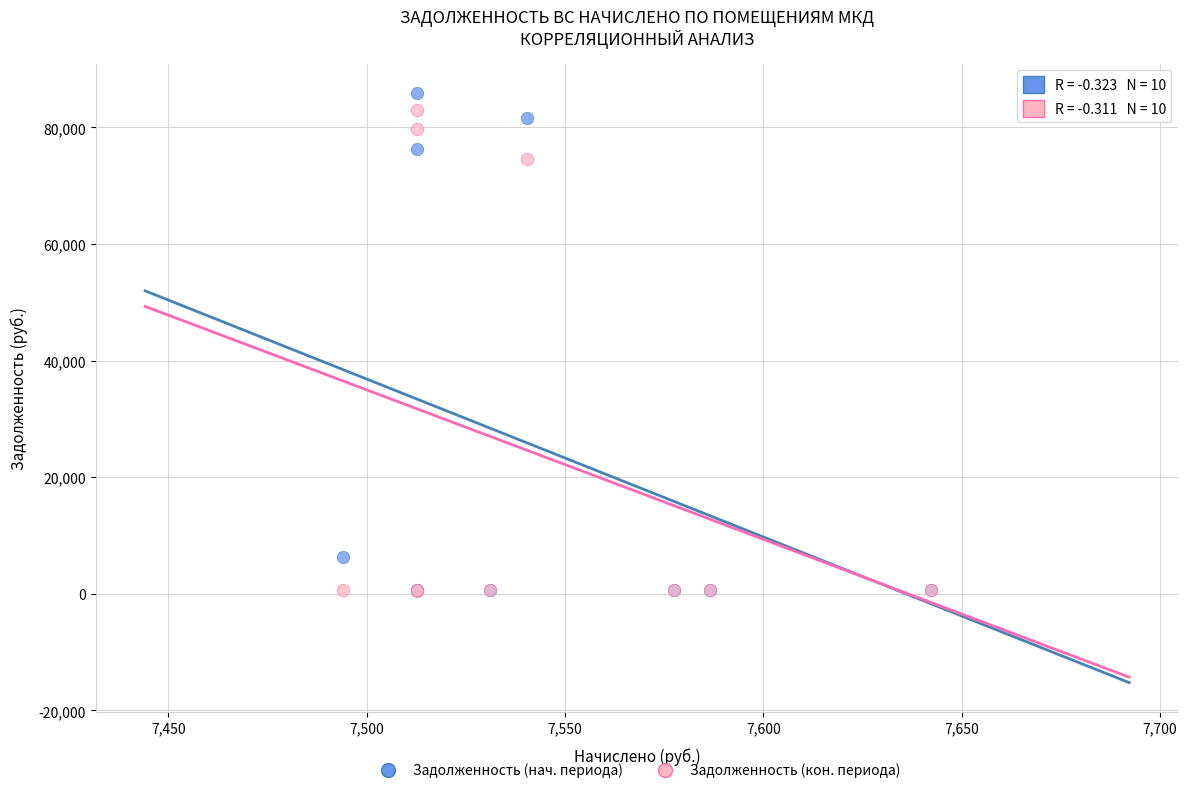

In the Задолженность (нач. периода) series, what Y value is closest to 43269?

76361.9